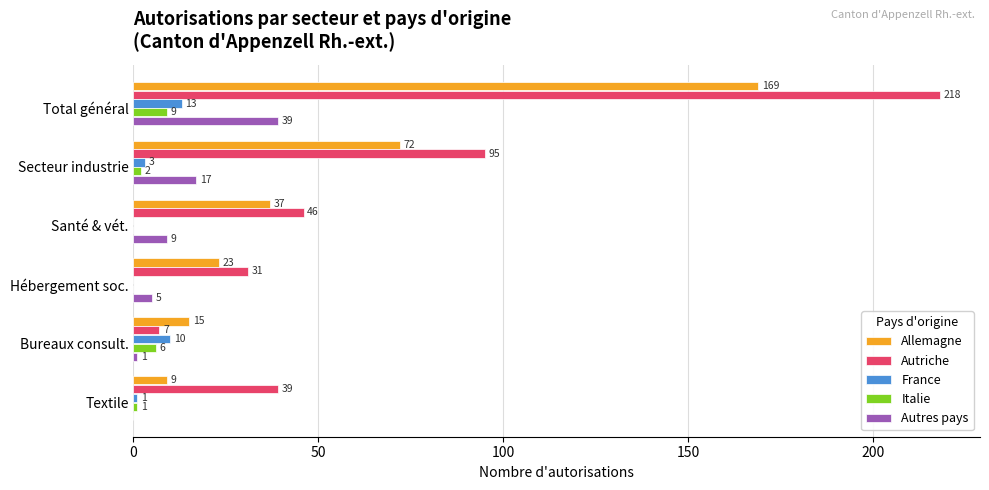

How many distinct data groups are displayed?

5